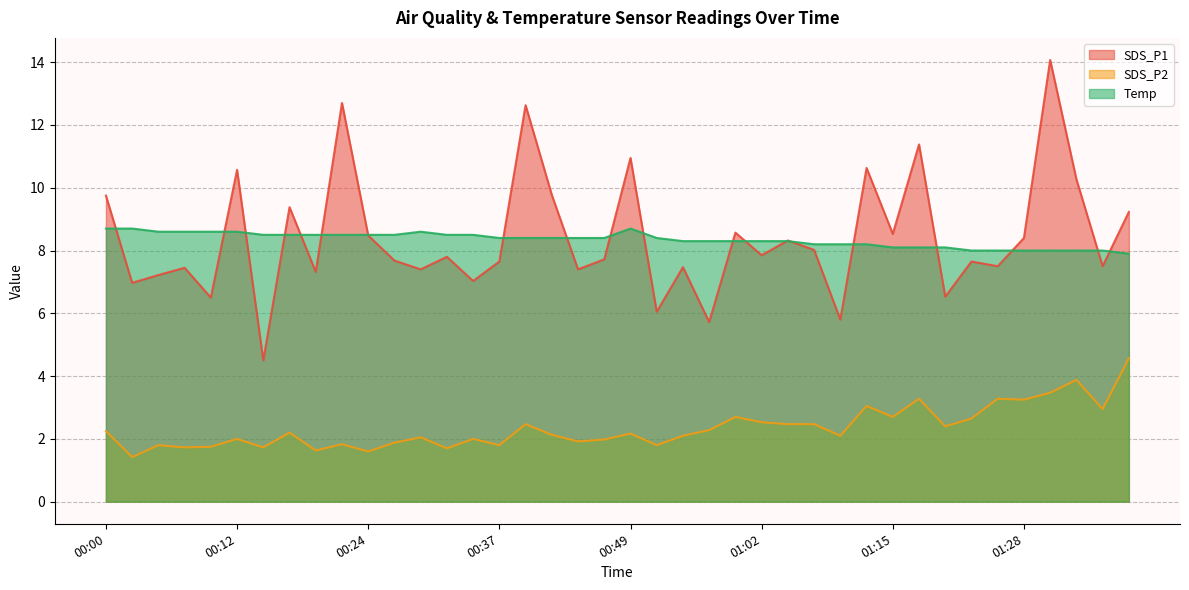

What is the average value of the SDS_P1 series?

8.4